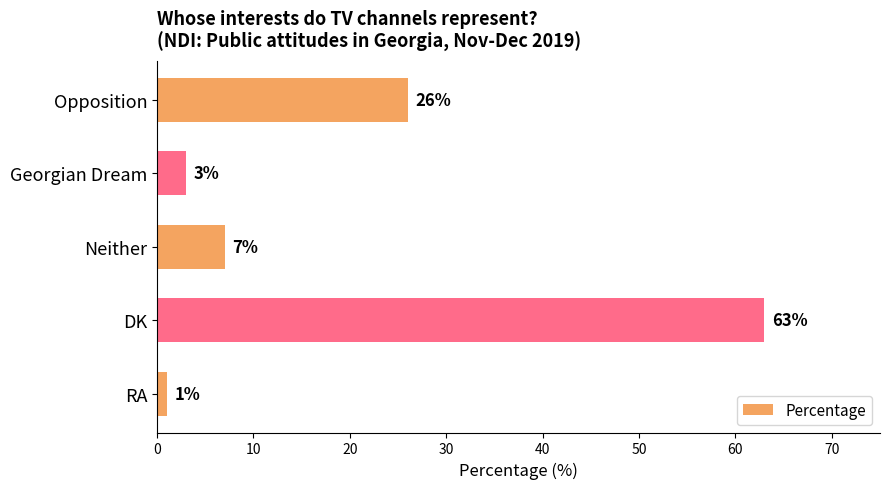

How many series are shown in this chart?

1